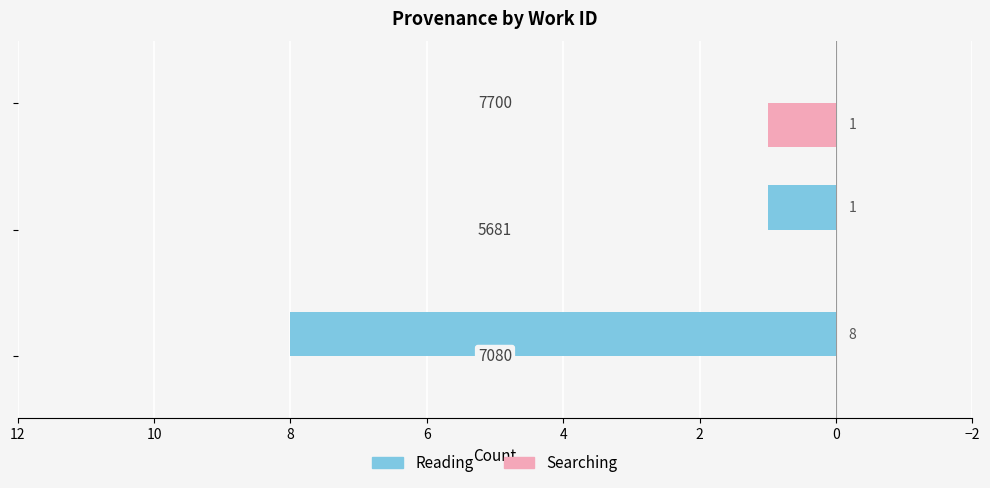

What is the greatest value displayed?

8